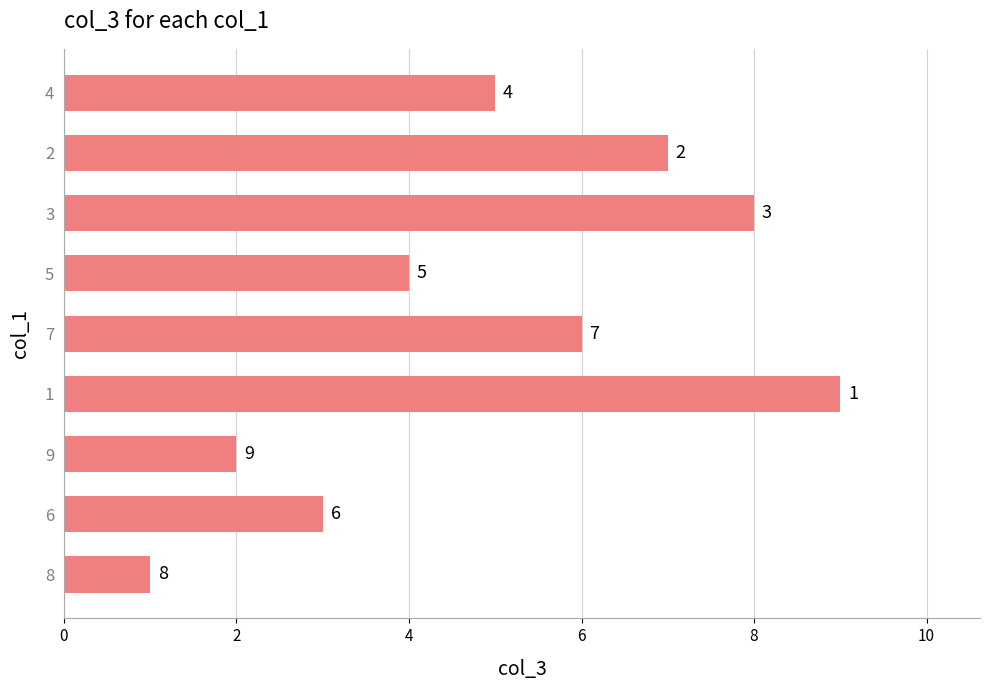

What is the sum of all values?

45